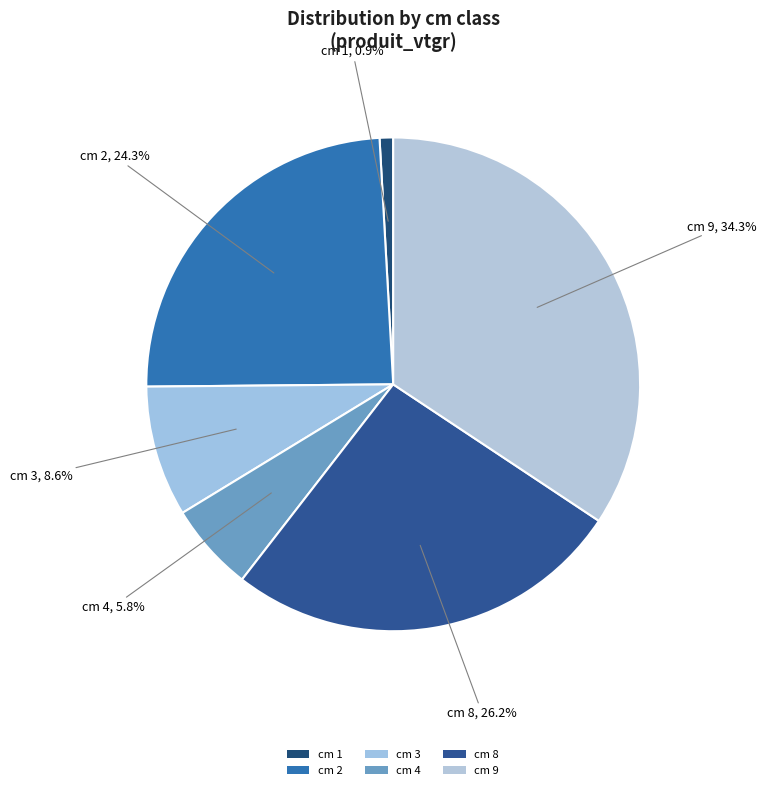

Count the number of slices in the pie.

6